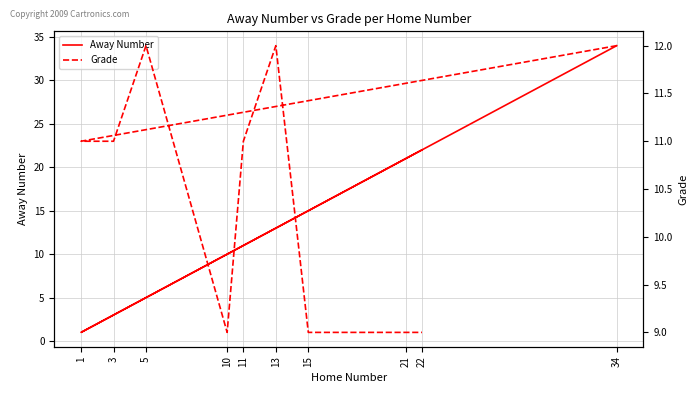

Between which two adjacent categories do Away Number and Grade first intersect?

34 and 1